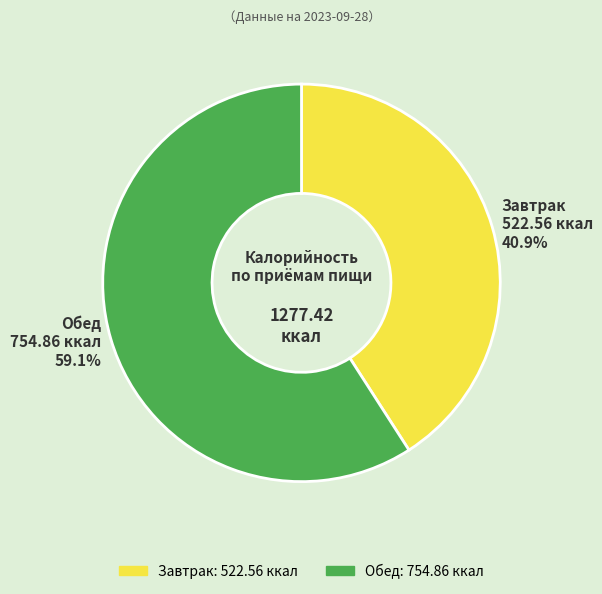

What is the ratio of the value at Завтрак to the value at Обед?

0.7